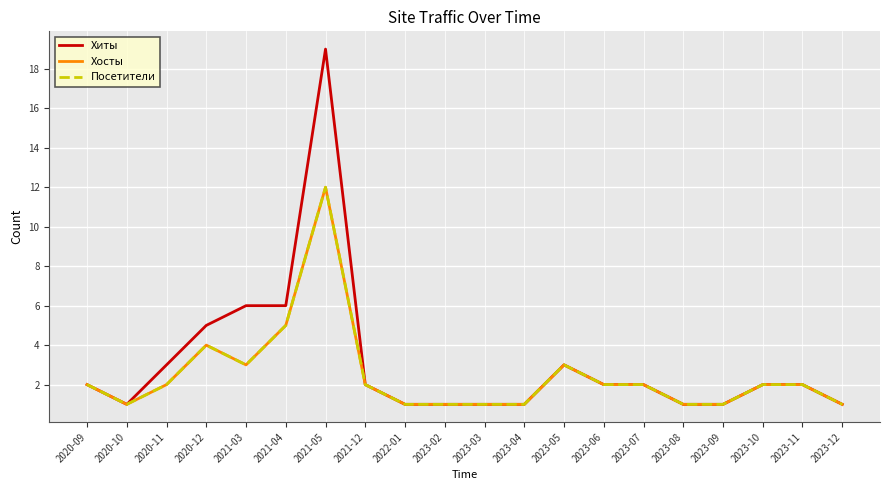

What is the minimum value shown in the chart?

1